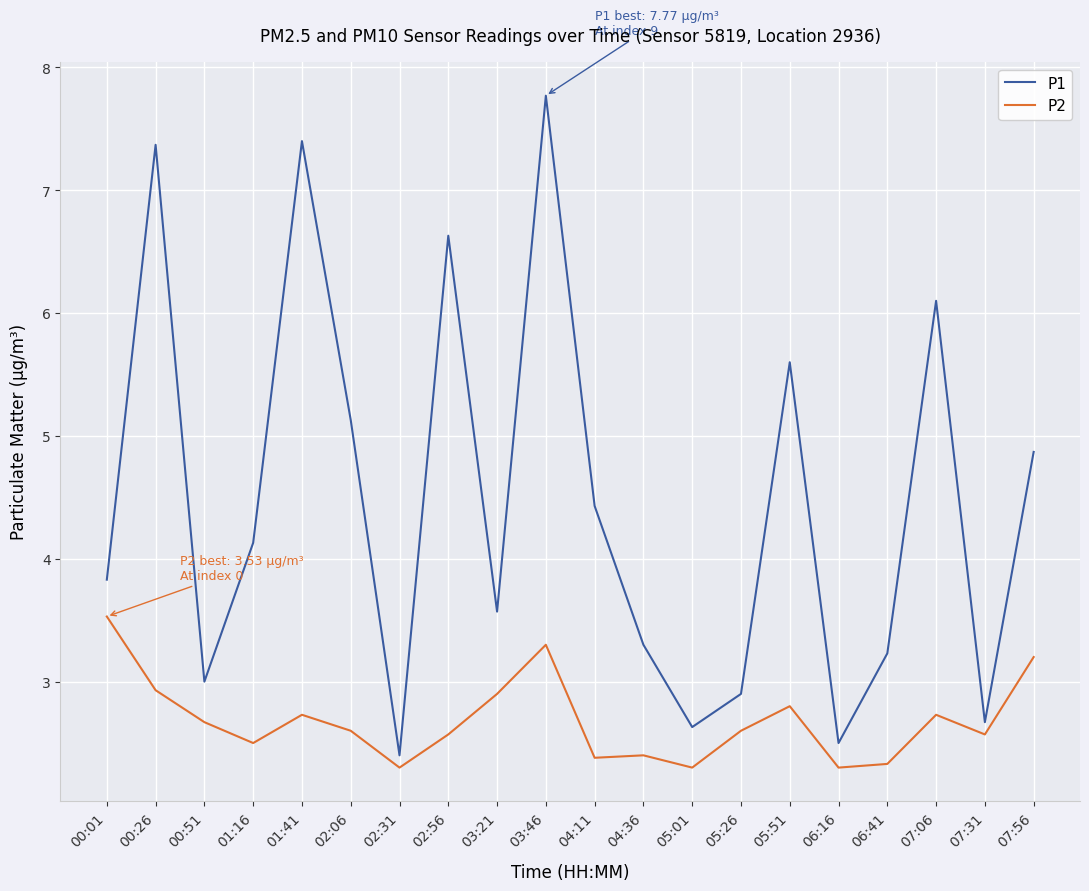

Rank the series by their maximum value, from highest to lowest.

P1, P2